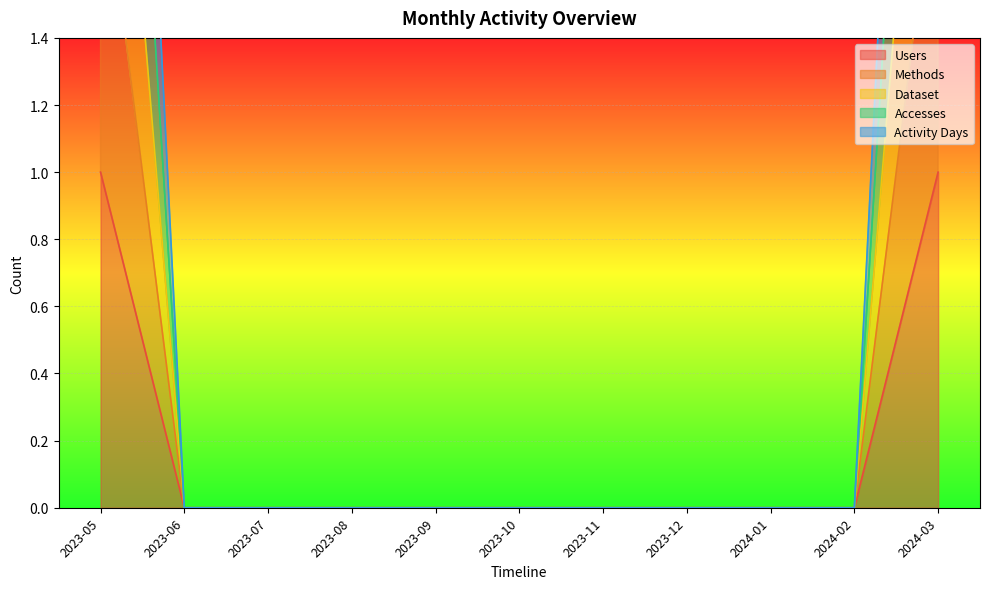

True or false: Users has a value of 0 at 2023-07.

True